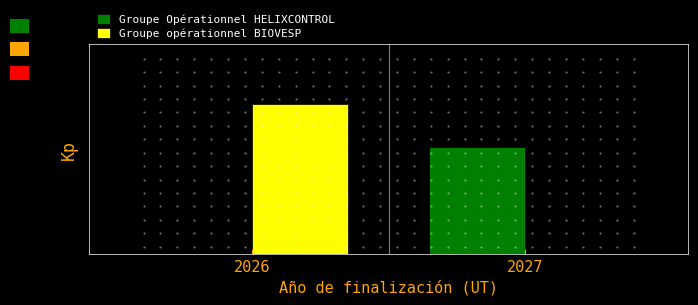

Reading left to right, list all the values displayed in this chart.

Groupe Opérationnel HELIXCONTROL: 2026=0.0	2027=0.7
Groupe opérationnel BIOVESP: 2026=1.0	2027=0.0